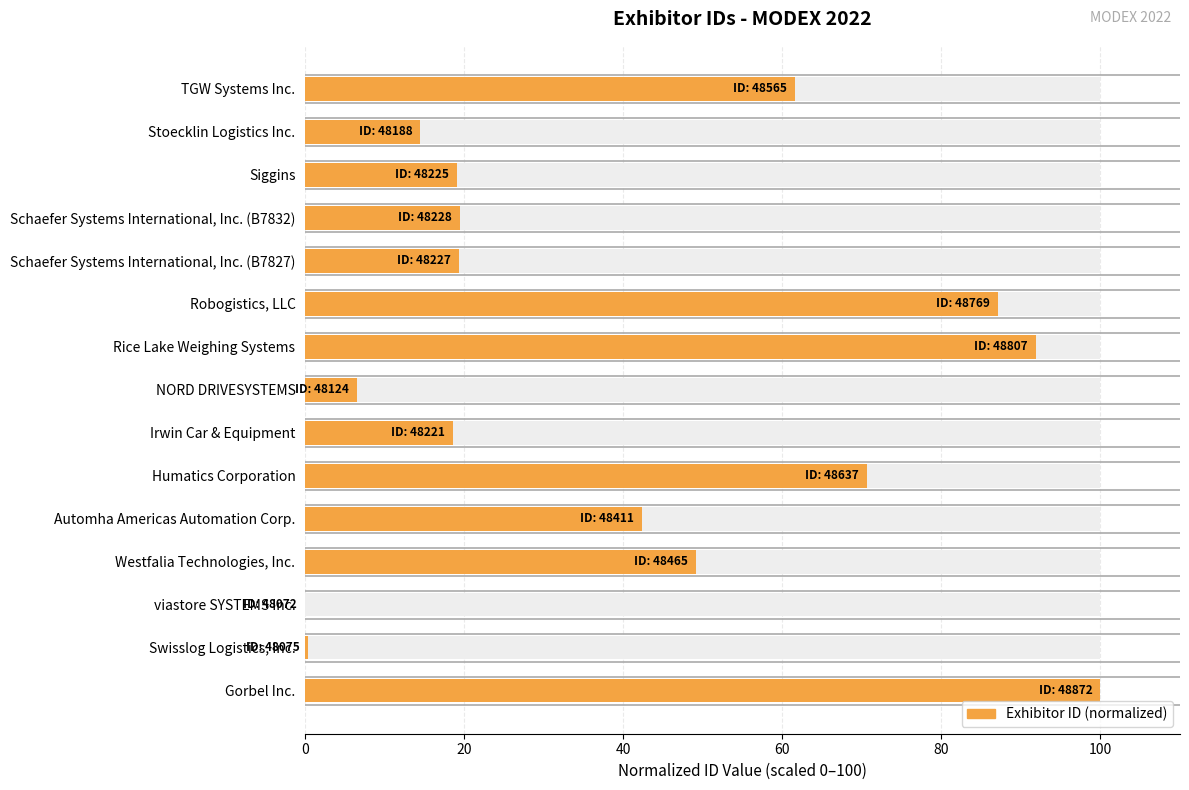

What is the approximate value at Gorbel Inc.?

100.0